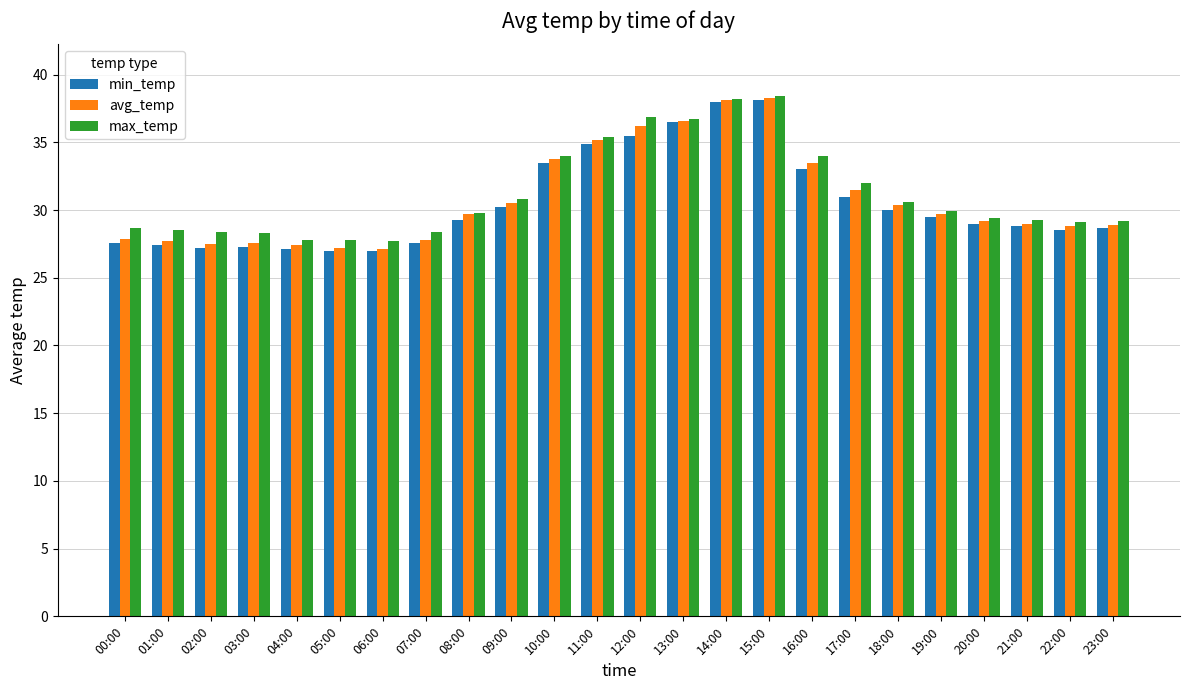

What is the difference between the highest and lowest values at 17:00?

1.0